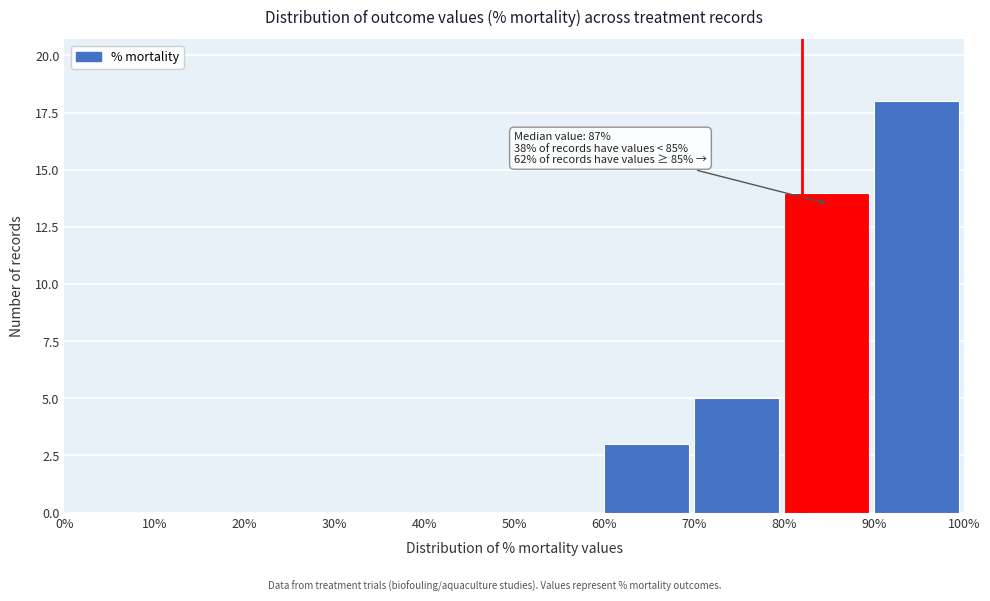

Which range on the x-axis has the tallest bar?

90% to 100%